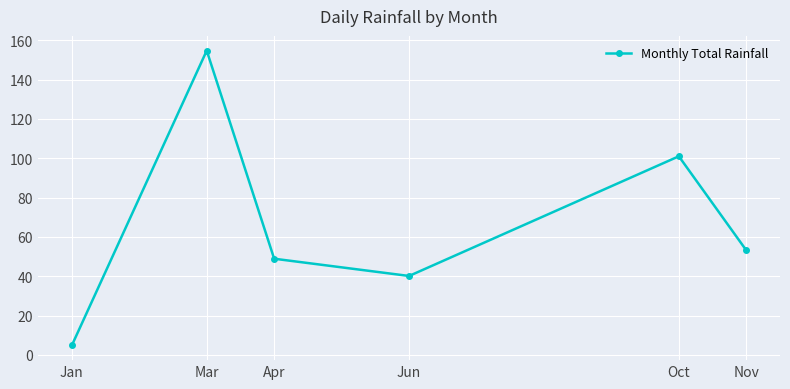

How many distinct data groups are displayed?

1